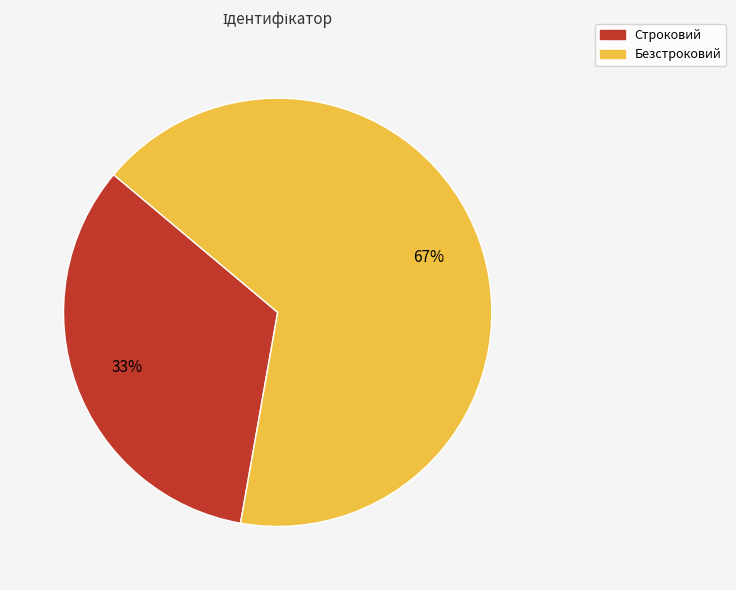

The Строковий slice represents 41% of the pie. True or false?

False